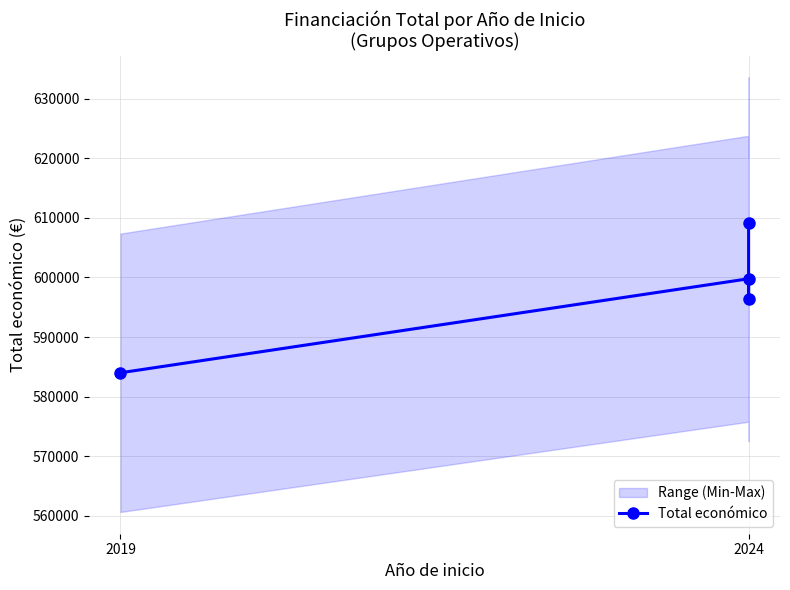

What is the change in value from 2 to 3?

+12822